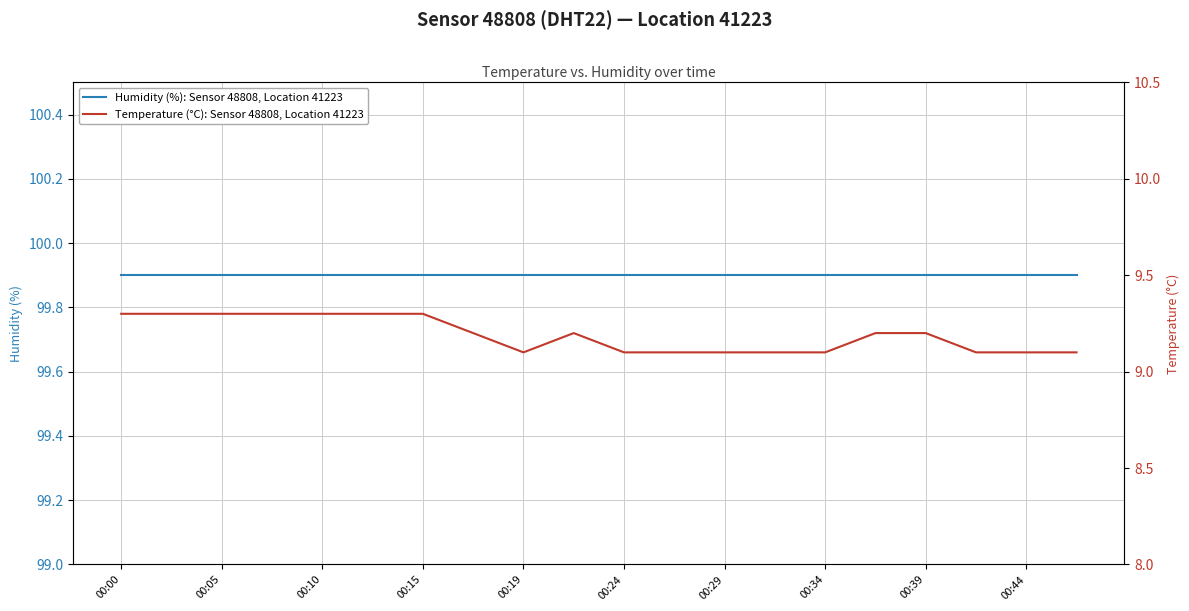

What value does the Humidity (%): Sensor 48808, Location 41223 series have at 11?

99.9